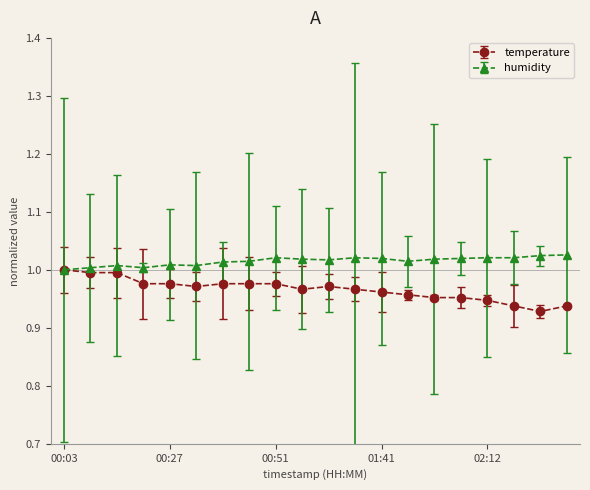

True or false: temperature has more than 0 interior local peaks.

True